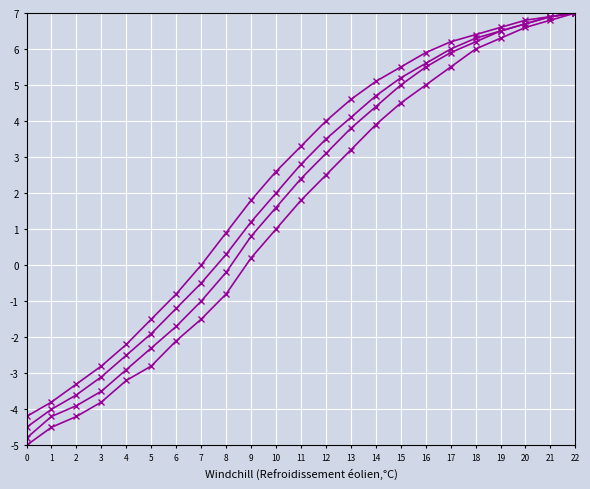

How many distinct data groups are displayed?

4